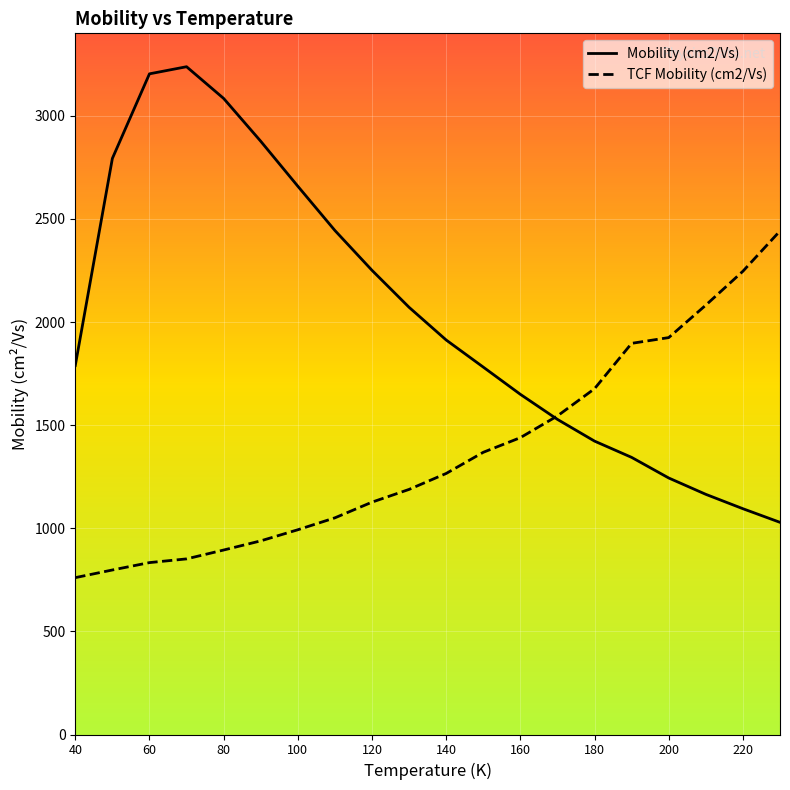

Reading right to left, transcribe all the data shown in this chart.

Mobility (cm2/Vs): 1028.9	1094.9	1164.7	1243.9	1343.8	1422.8	1528.0	1649.6	1781.6	1913.1	2071.6	2251.0	2444.2	2658.8	2876.9	3084.6	3238.3	3203.8	2793.6	1789.4
TCF Mobility (cm2/Vs): 2441.9	2246.6	2082.2	1924.8	1896.9	1676.9	1545.0	1439.6	1368.5	1265.9	1188.6	1126.8	1050.7	992.9	939.0	894.6	851.6	833.6	797.8	760.7